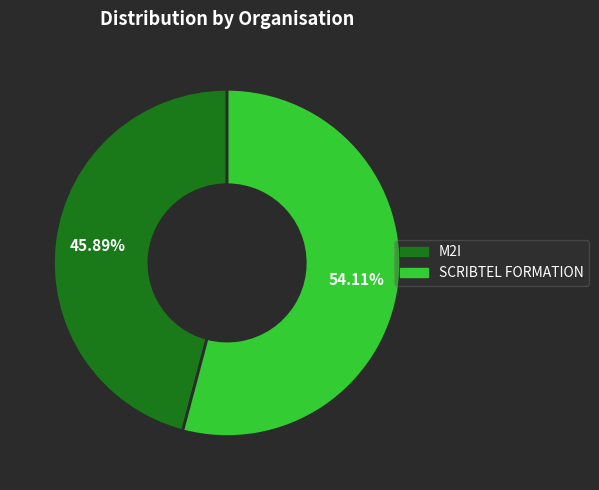

Rank the categories by value from highest to lowest.

SCRIBTEL FORMATION, M2I